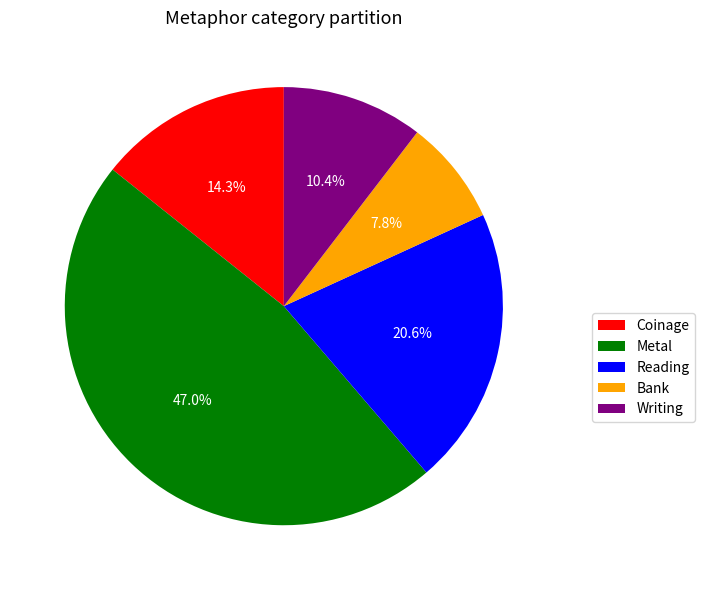

What portion of the pie excludes Metal?

53.0%